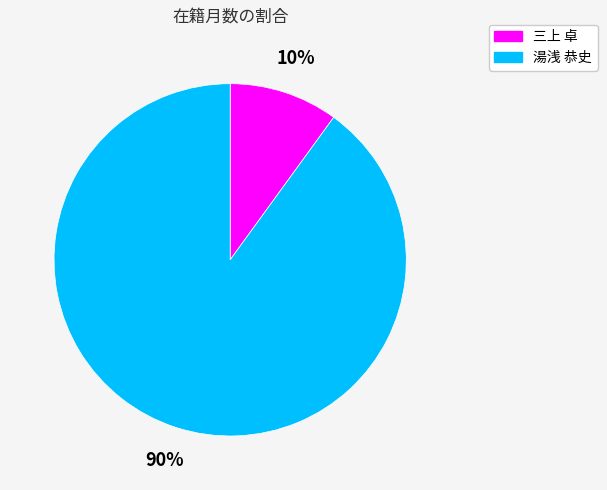

To the nearest percent, what is the difference between the 三上 卓 and 湯浅 恭史 slice percentages?

80%